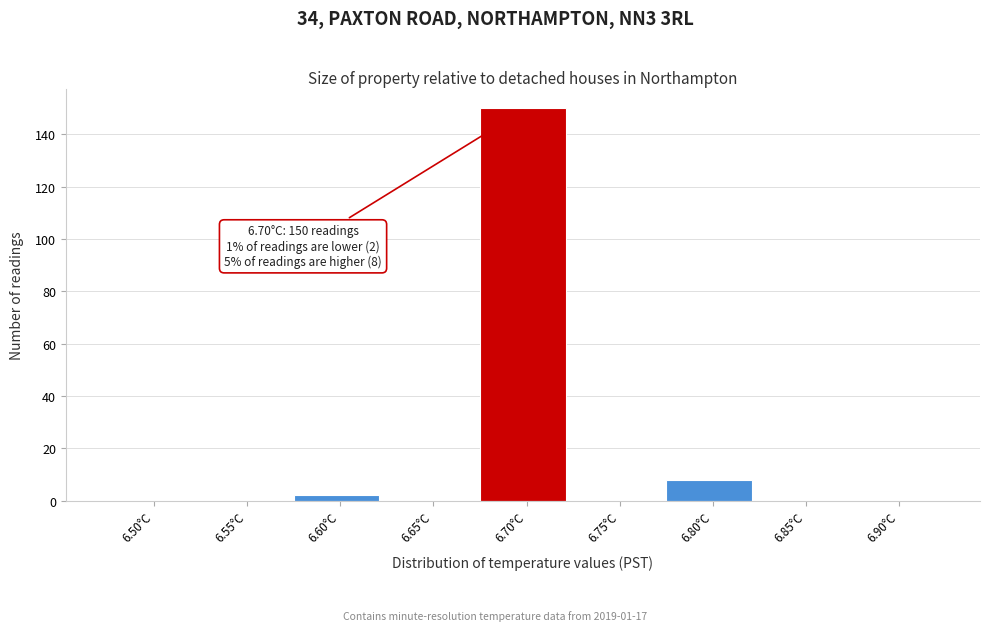

Reading right to left, list all the values displayed in this chart.

6.90°C=0	6.85°C=0	6.80°C=8	6.75°C=0	6.70°C=150	6.65°C=0	6.60°C=2	6.55°C=0	6.50°C=0